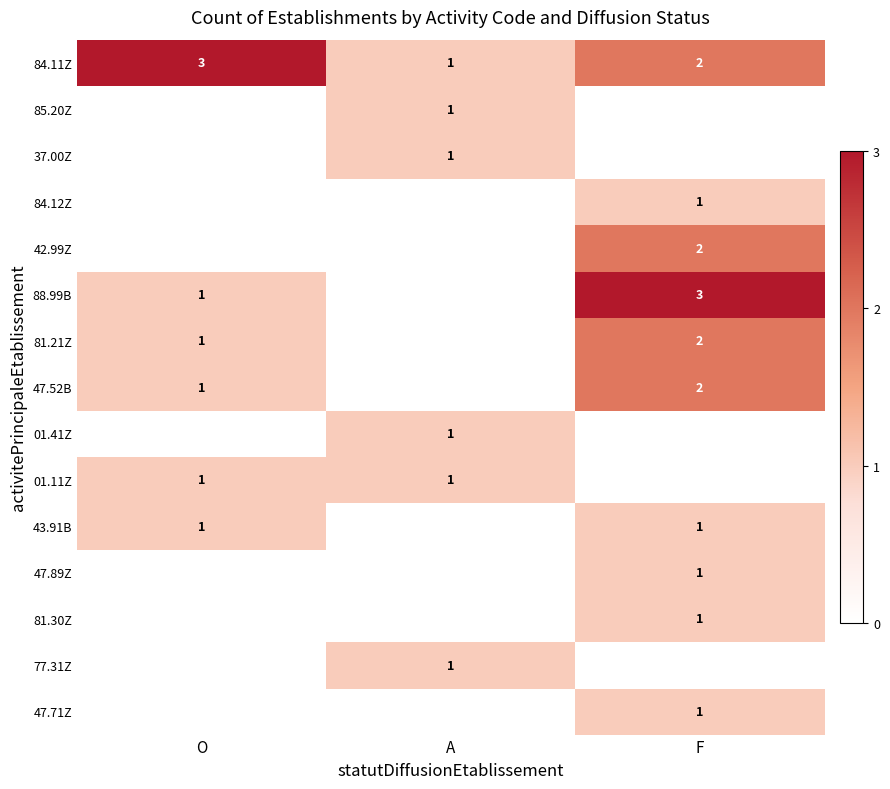

At which label does 84.11Z reach its minimum?

A